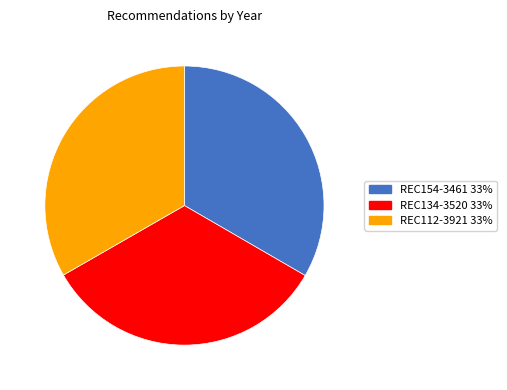

Combined, do REC134-3520 and REC112-3921 account for over 50%?

Yes